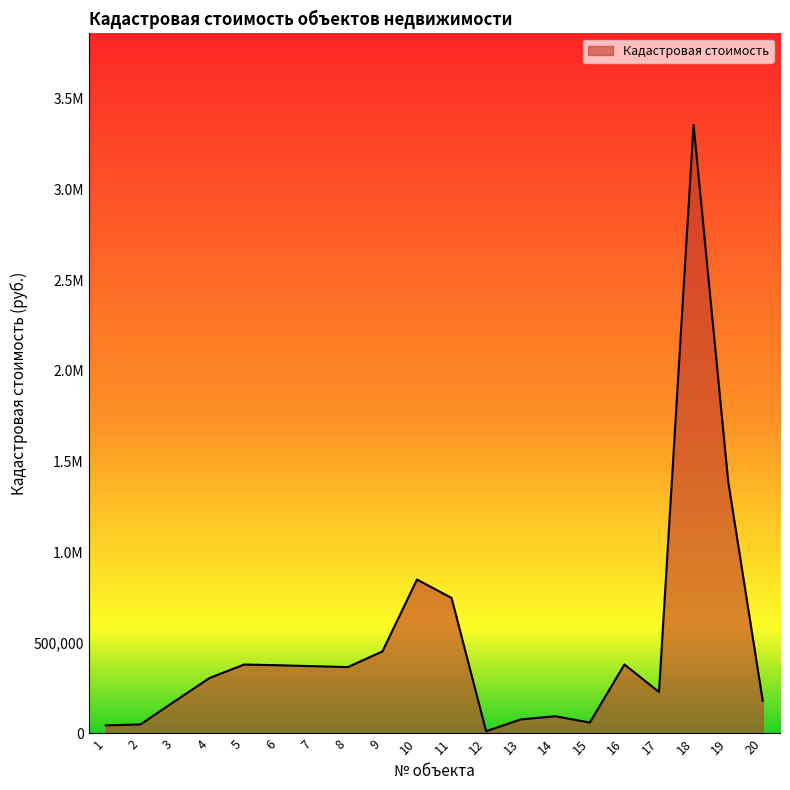

Is this an area chart (filled region under the line)?

Yes